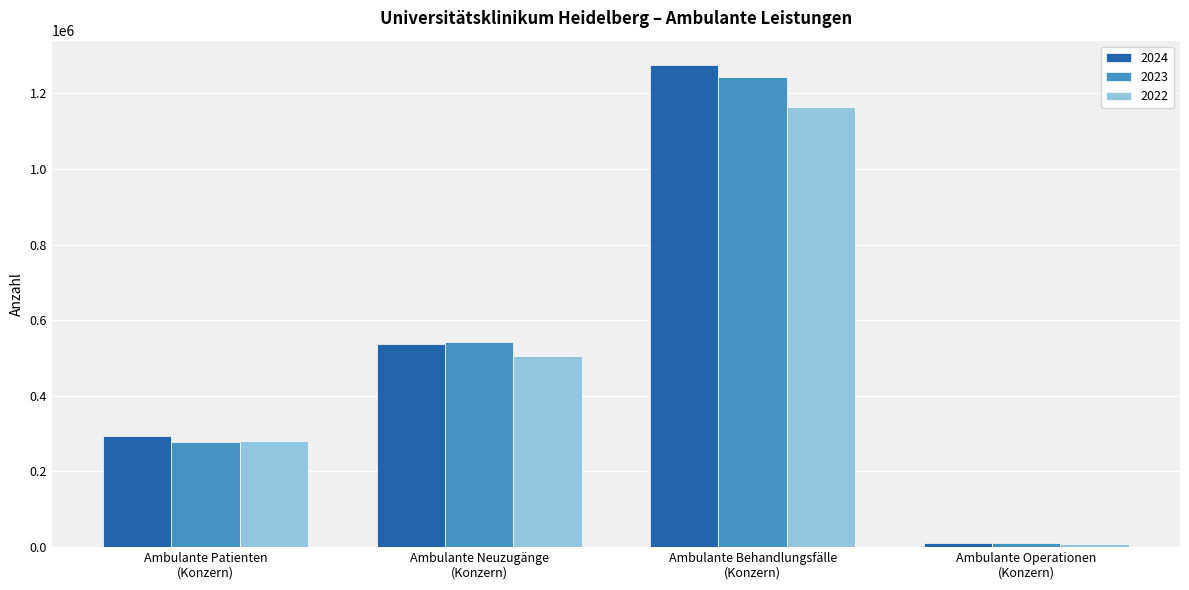

What is the maximum value shown in the chart?

1275241